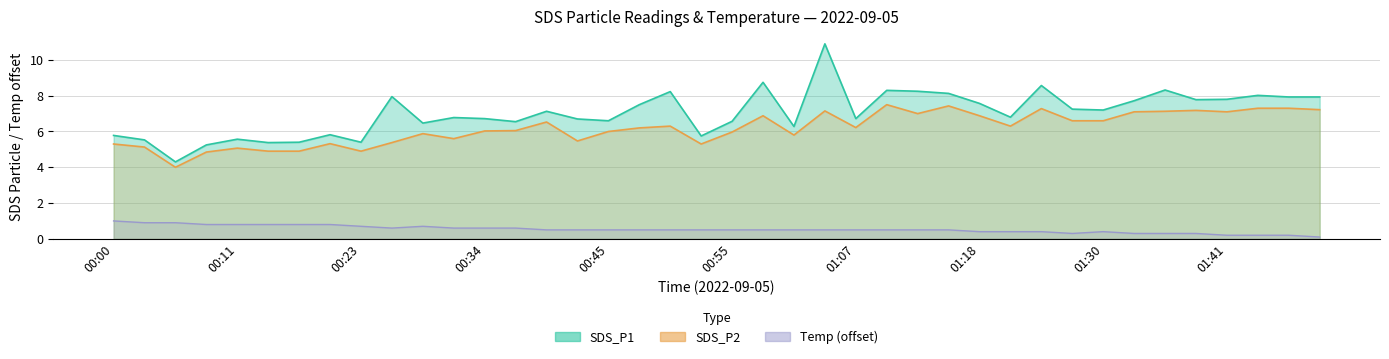

At which category is the sum across all series the highest?

01:04